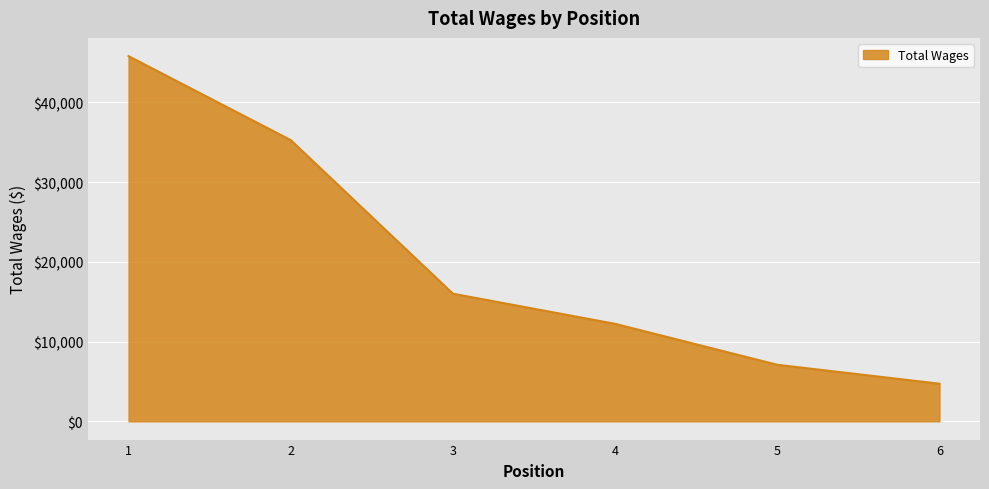

Count the number of data series in this chart.

1